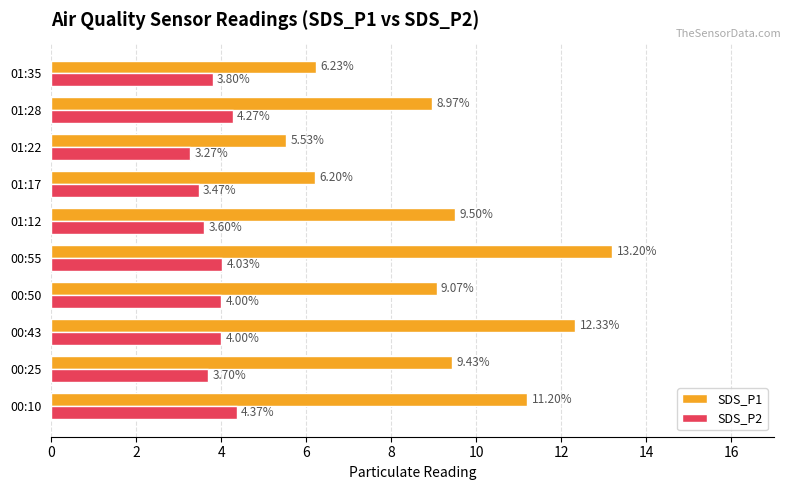

What is the difference between the second highest and minimum values in the SDS_P2 series?

1.0